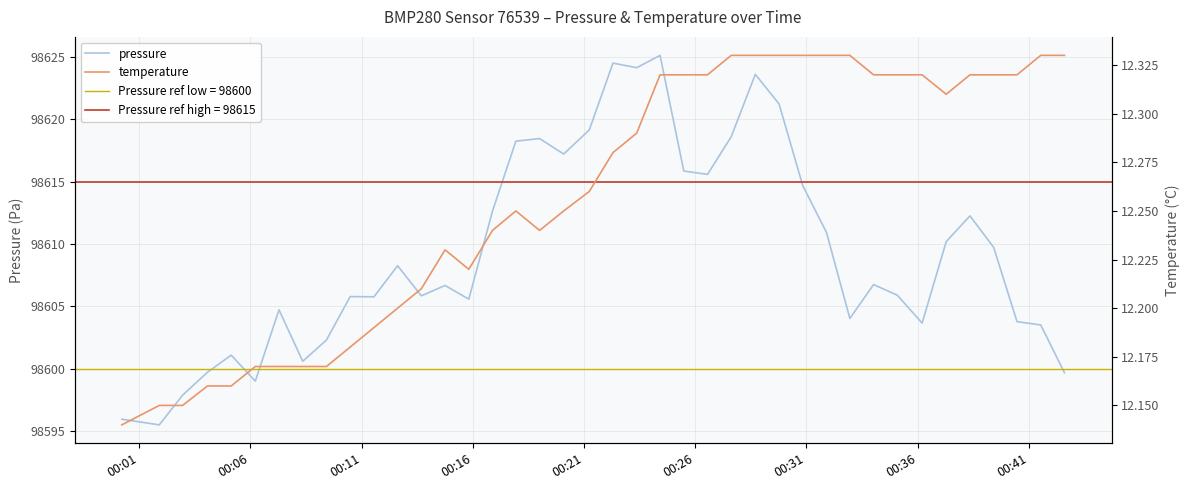

At which label does temperature reach its minimum?

00:01